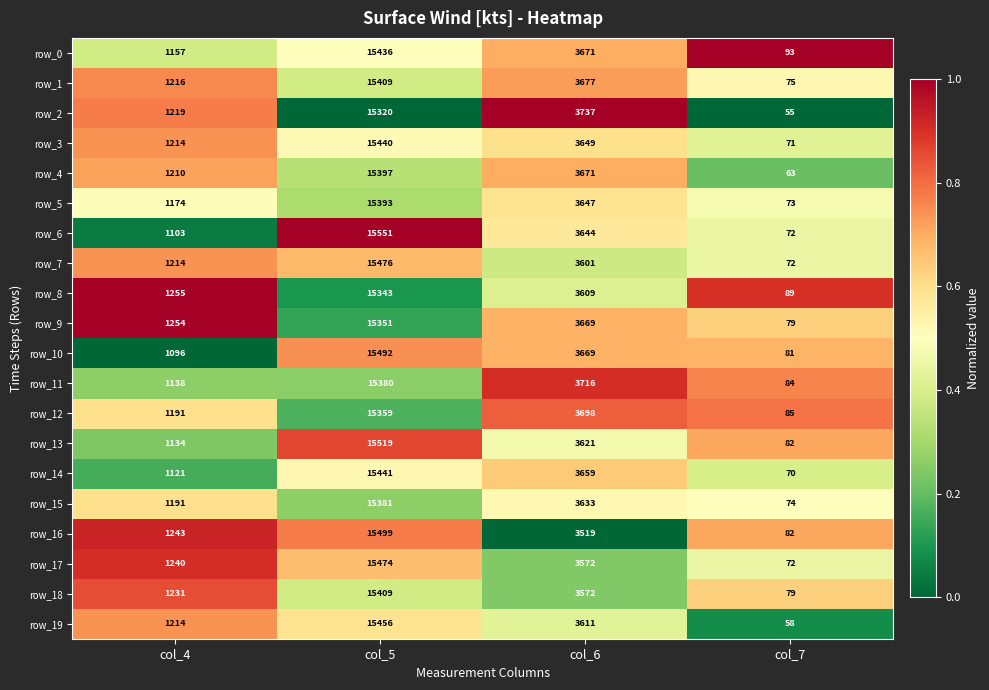

What is the sum of the row_4 values at col_4 and col_7?

1273